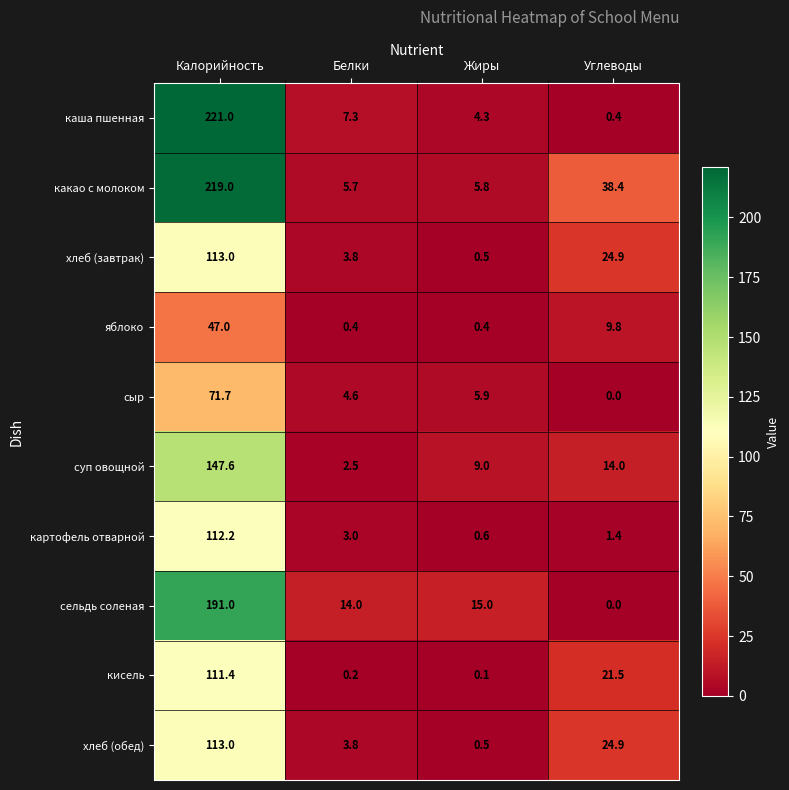

What is the difference between the second highest and second lowest values in the каша пшенная series?

3.0